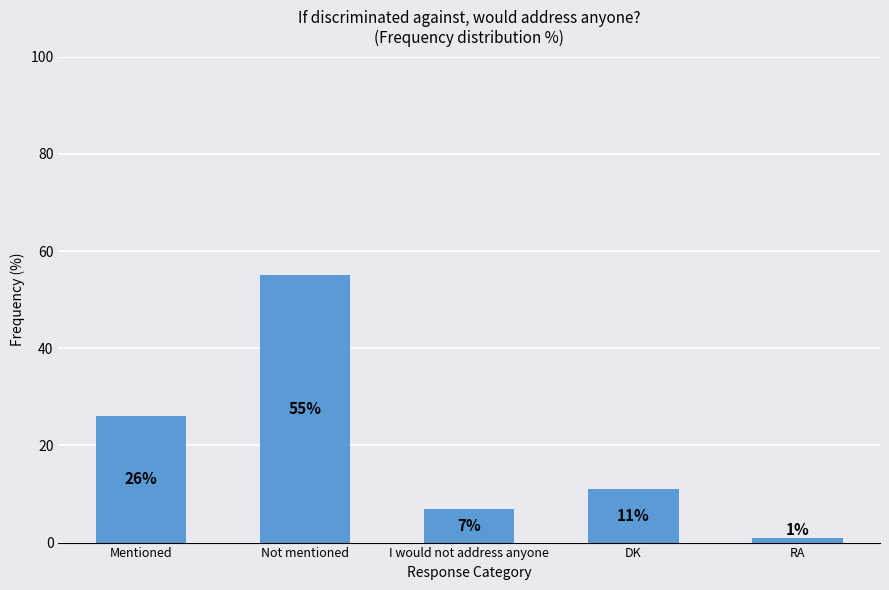

Which category has the lowest value across all series?

RA